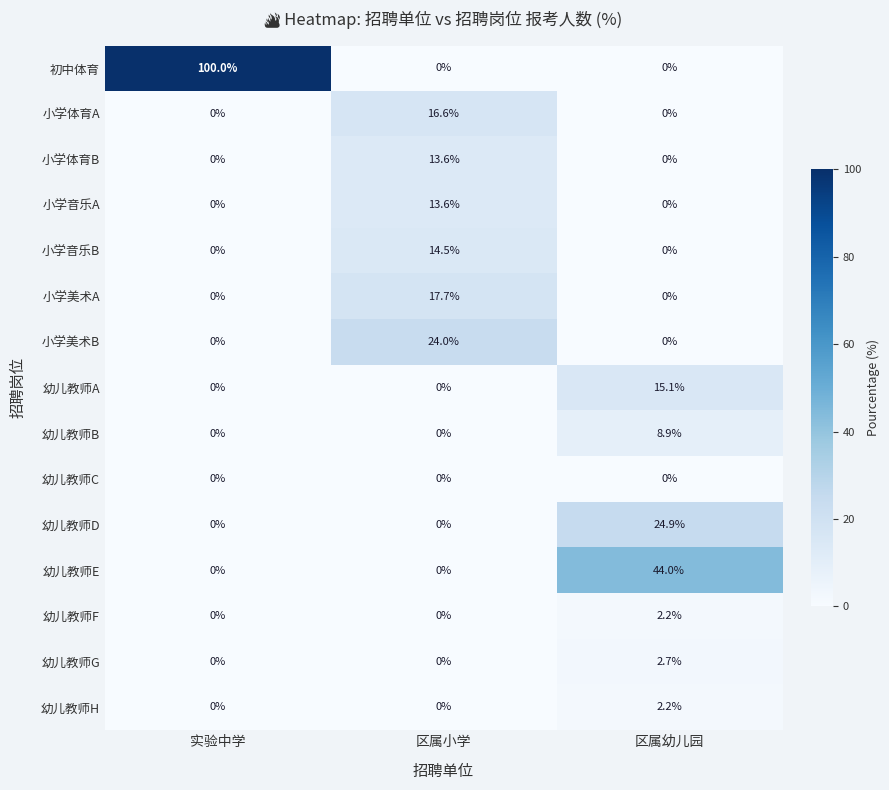

At which label does 小学体育B reach its peak?

区属小学